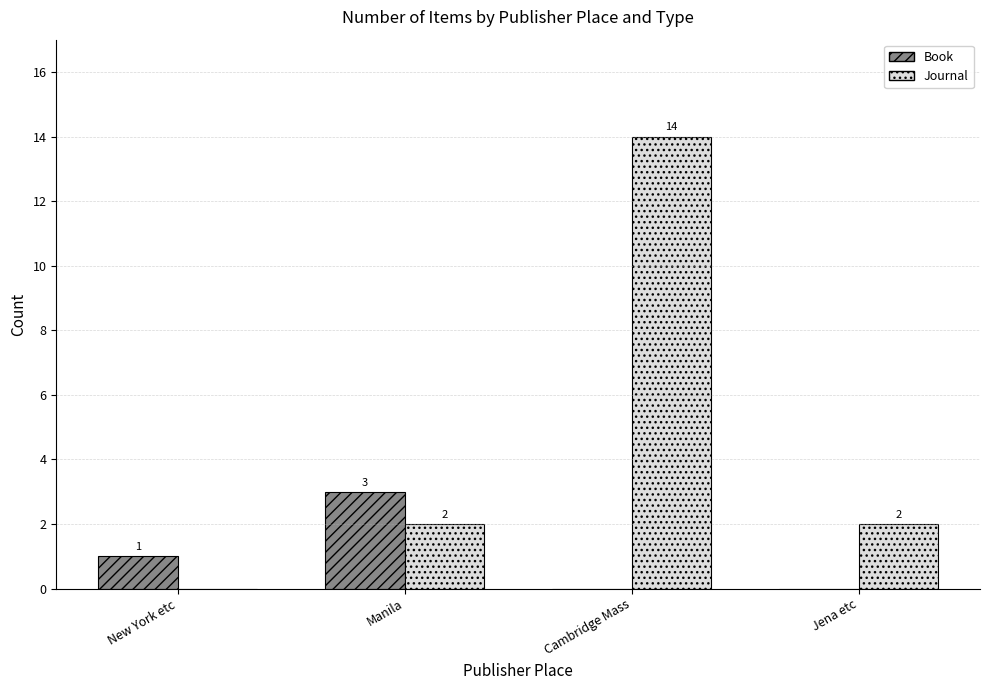

What is the sum of all Book values?

4